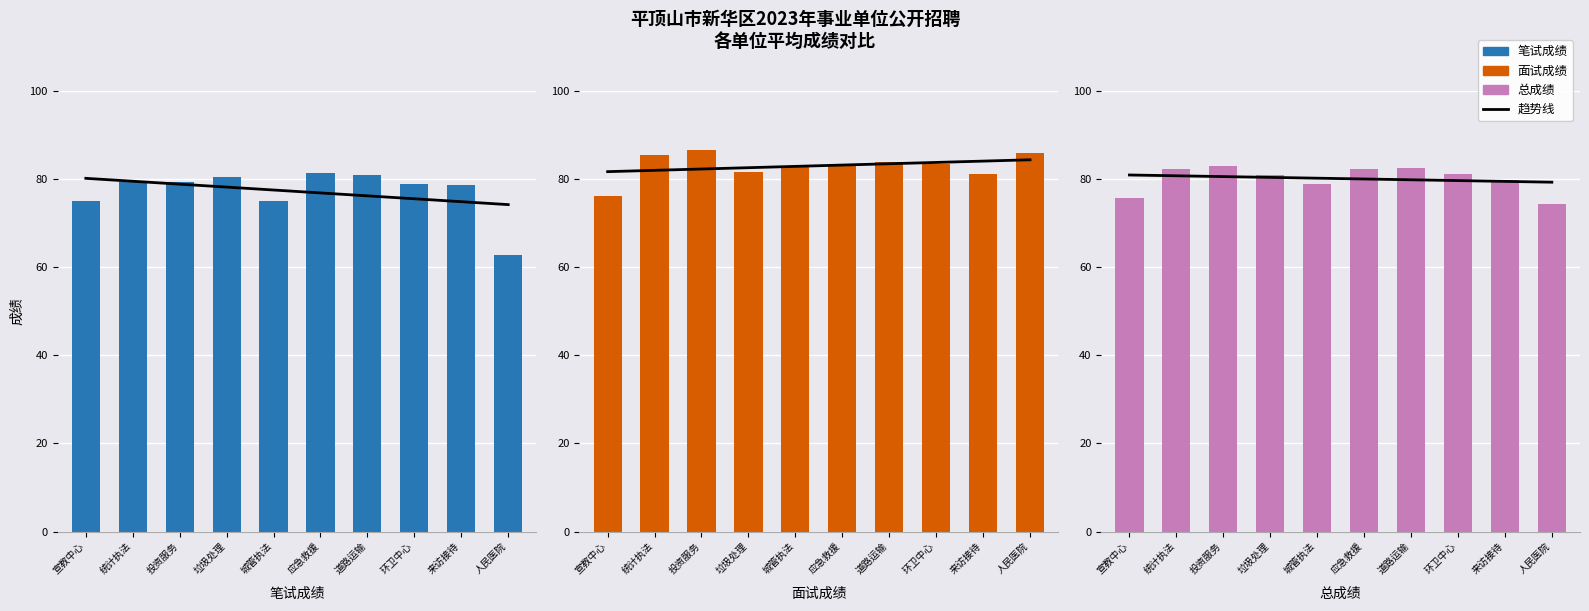

Which category has the lowest value across all series?

人民医院